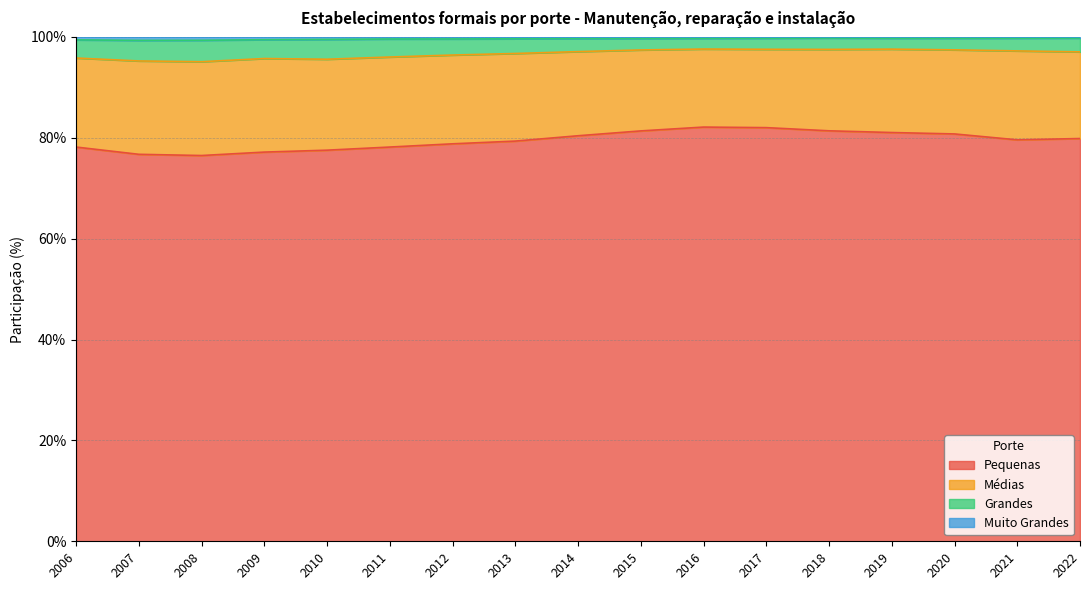

Is it true that Pequenas equals 81.0 at 2019?

True